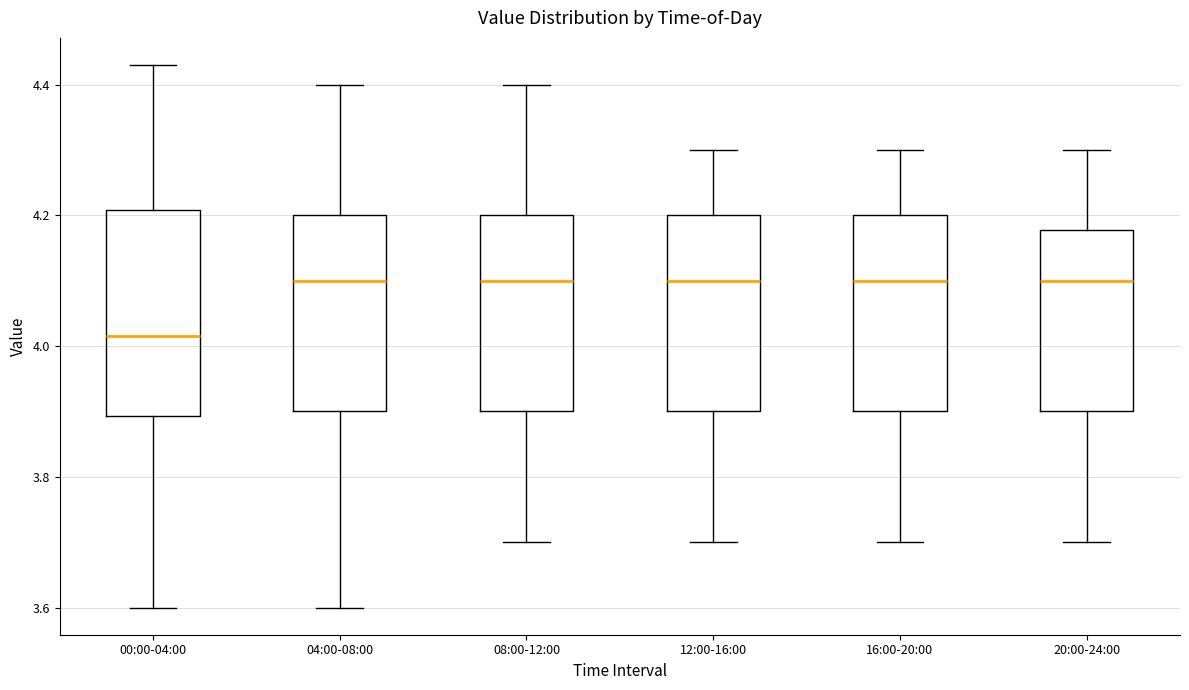

Reading left to right, read every box against the y-axis: the position of its median line, the range the box covers, and the ends of its whiskers. The values are not printed on the chart, so give them approximately, as read against the axis.

00:00-04:00: median 4.02, box 3.90 to 4.20, whiskers 3.60 to 4.44
04:00-08:00: median 4.10, box 3.90 to 4.20, whiskers 3.60 to 4.40
08:00-12:00: median 4.10, box 3.90 to 4.20, whiskers 3.70 to 4.40
12:00-16:00: median 4.10, box 3.90 to 4.20, whiskers 3.70 to 4.30
16:00-20:00: median 4.10, box 3.90 to 4.20, whiskers 3.70 to 4.30
20:00-24:00: median 4.10, box 3.90 to 4.18, whiskers 3.70 to 4.30